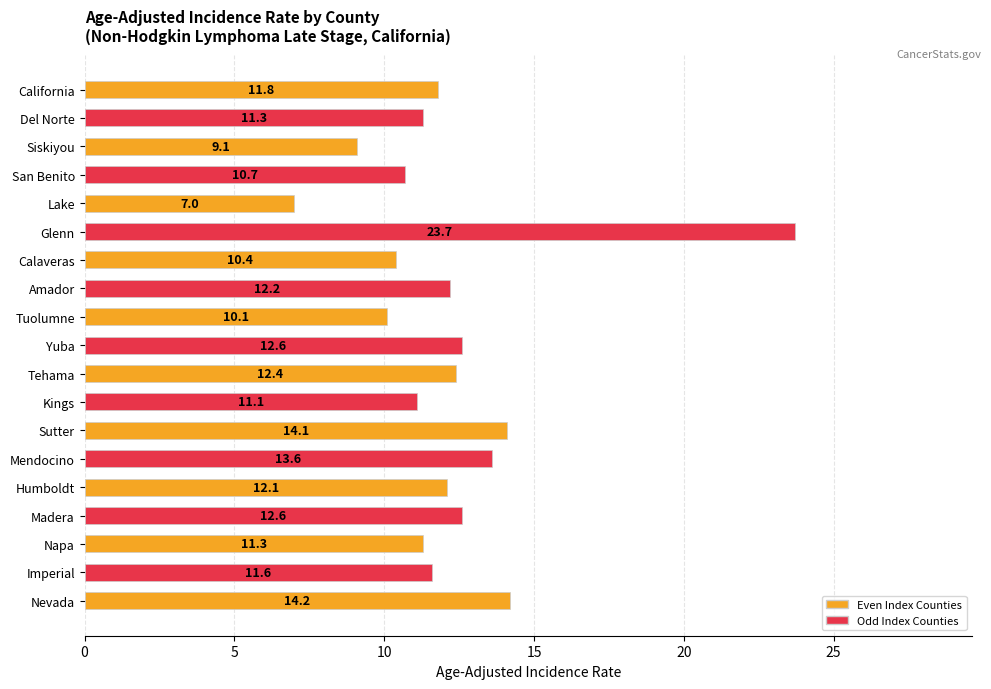

Reading top to bottom, transcribe all the data shown in this chart.

11.8	11.3	9.1	10.7	7.0	23.7	10.4	12.2	10.1	12.6	12.4	11.1	14.1	13.6	12.1	12.6	11.3	11.6	14.2